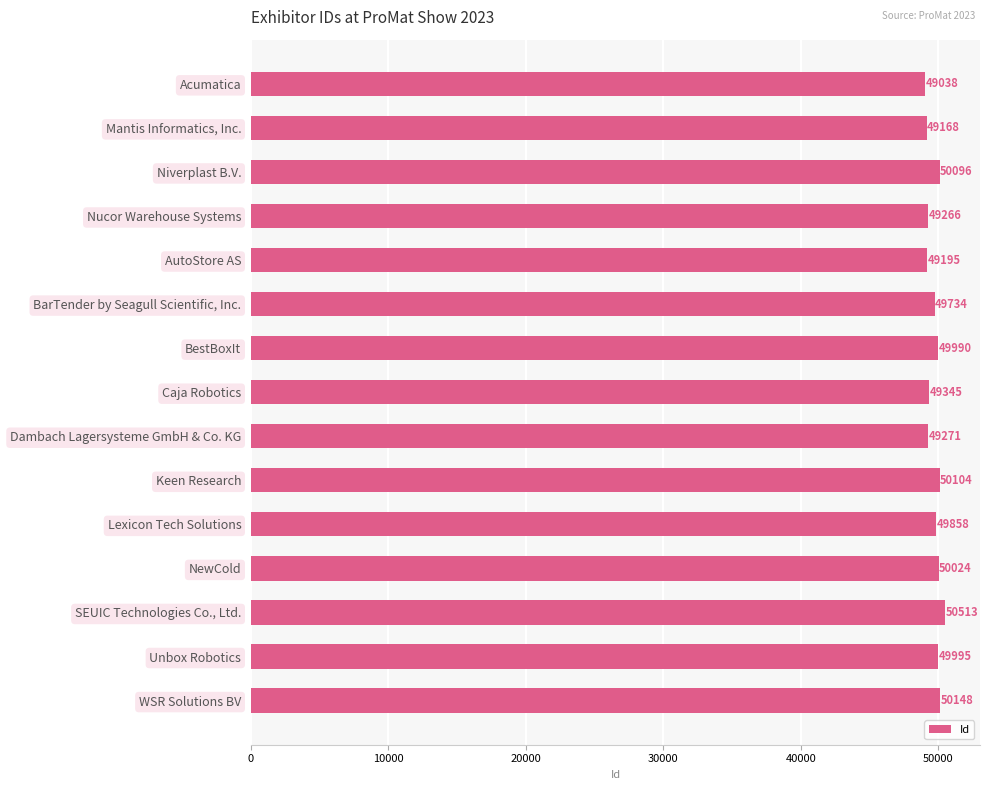

List the labels in order of value, largest first.

SEUIC Technologies Co., Ltd., WSR Solutions BV, Keen Research, Niverplast B.V., NewCold, Unbox Robotics, BestBoxIt, Lexicon Tech Solutions, BarTender by Seagull Scientific, Inc., Caja Robotics, Dambach Lagersysteme GmbH & Co. KG, Nucor Warehouse Systems, AutoStore AS, Mantis Informatics, Inc., Acumatica